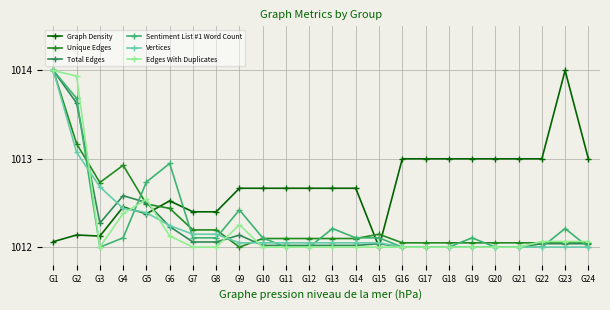

What is the difference between the maximum and second lowest values in the Edges With Duplicates series?

2.0